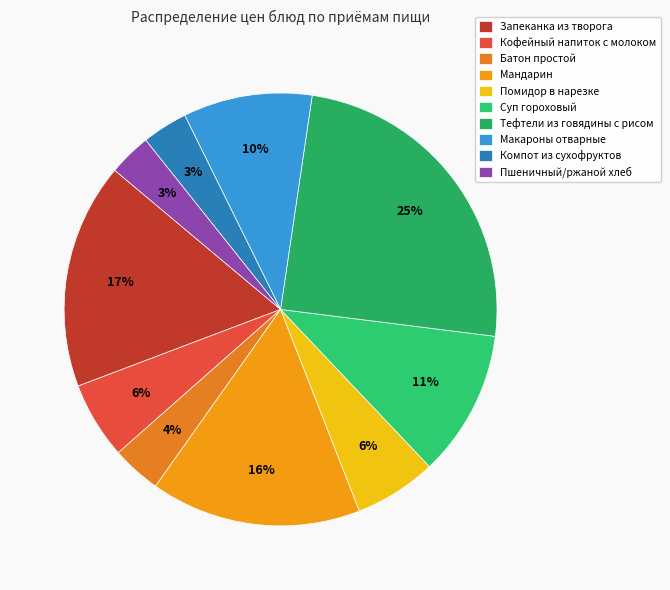

True or false: Мандарин accounts for 29% of the total.

False